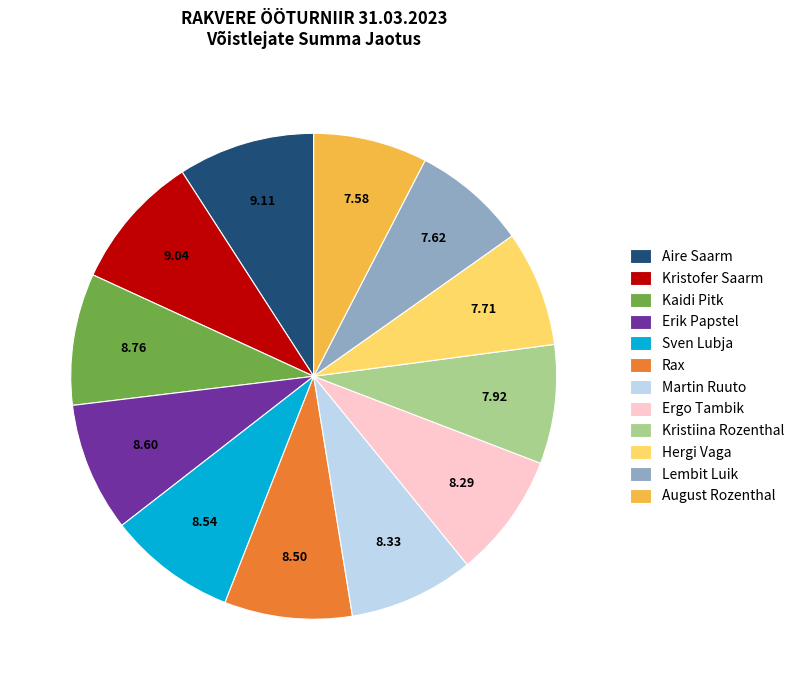

Combined, do Rax and Martin Ruuto account for over 50%?

No